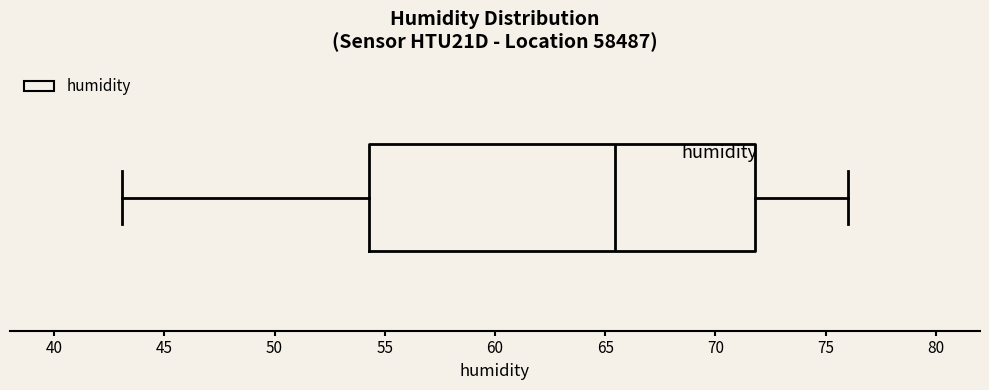

Transcribe this box plot: give where the median line is, the range the box spans, and where the two whiskers end, as read against the x-axis. The values are not printed on the chart, so give them approximately, as read against the axis.

median 65.5, box 54.5 to 72.0, whiskers 43.0 to 76.0